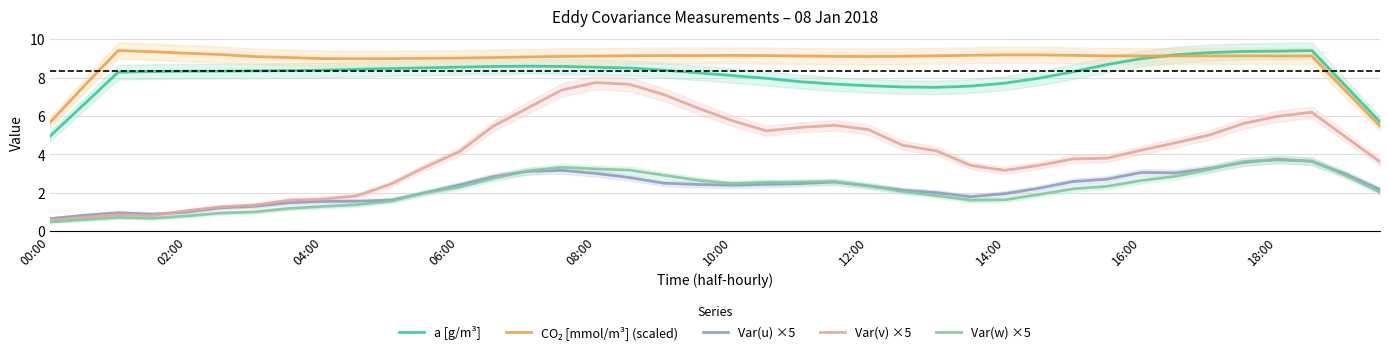

Rank the series by their maximum value, from highest to lowest.

a [g/m³], CO₂ [mmol/m³] (scaled), Var(v) ×5, Var(u) ×5, Var(w) ×5